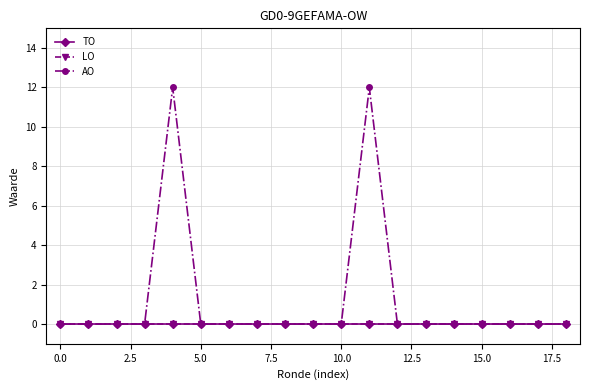

Is this an area chart (filled region under the line)?

No